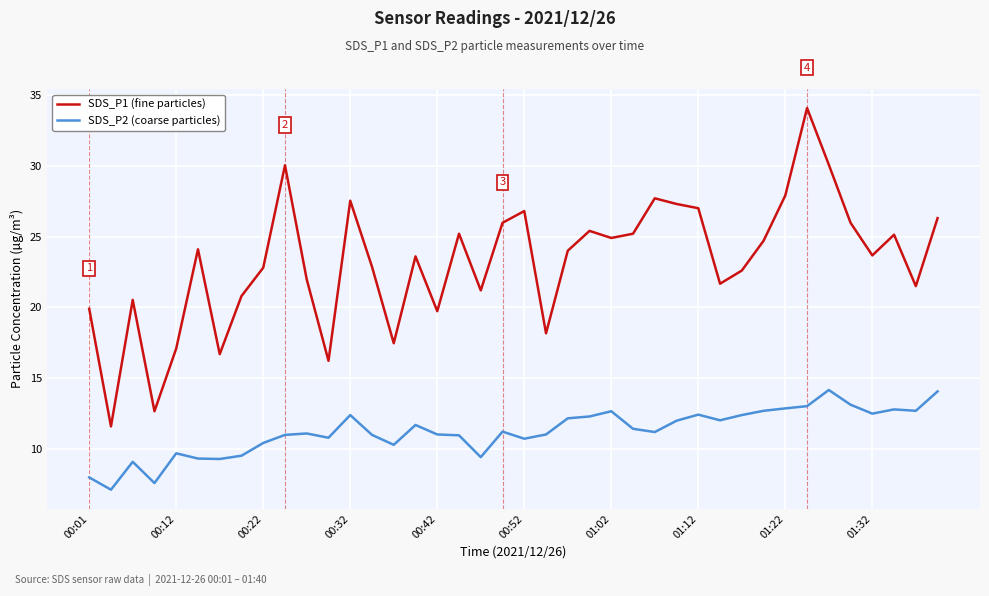

What is the greatest value displayed?

34.1